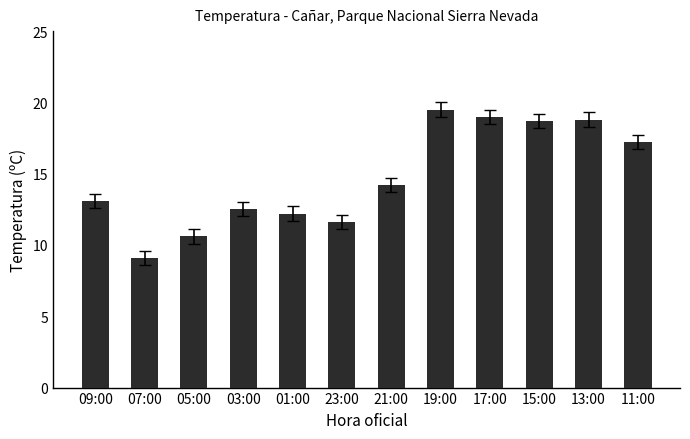

Count the number of data series in this chart.

1